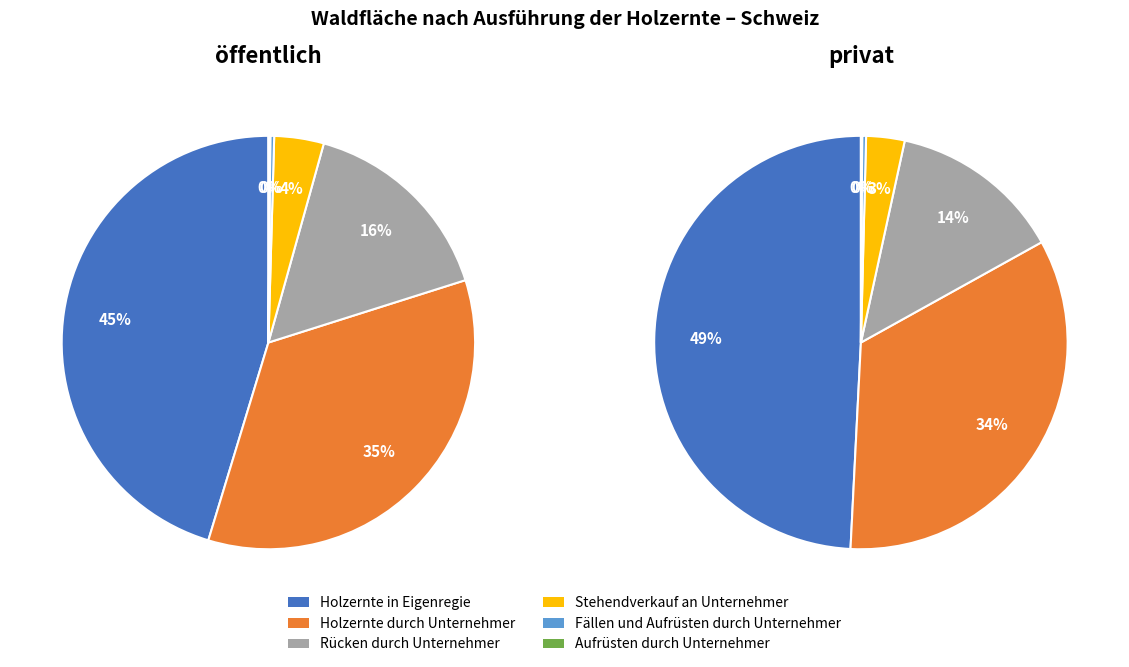

To the nearest percent, what percentage of the pie is Holzernte in Eigenregie?

45%